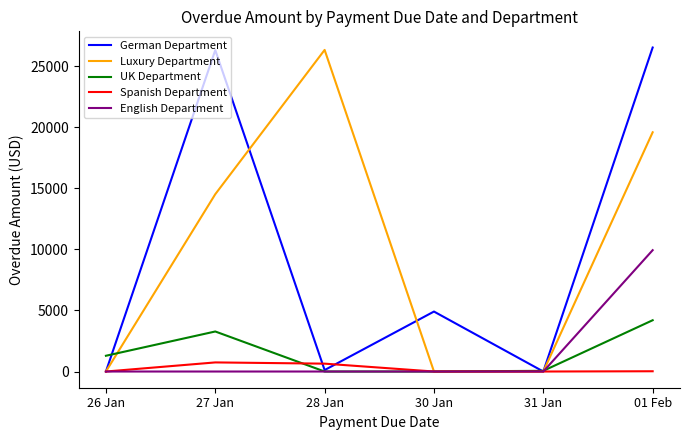

At how many categories does at least one series exceed 11956?

3